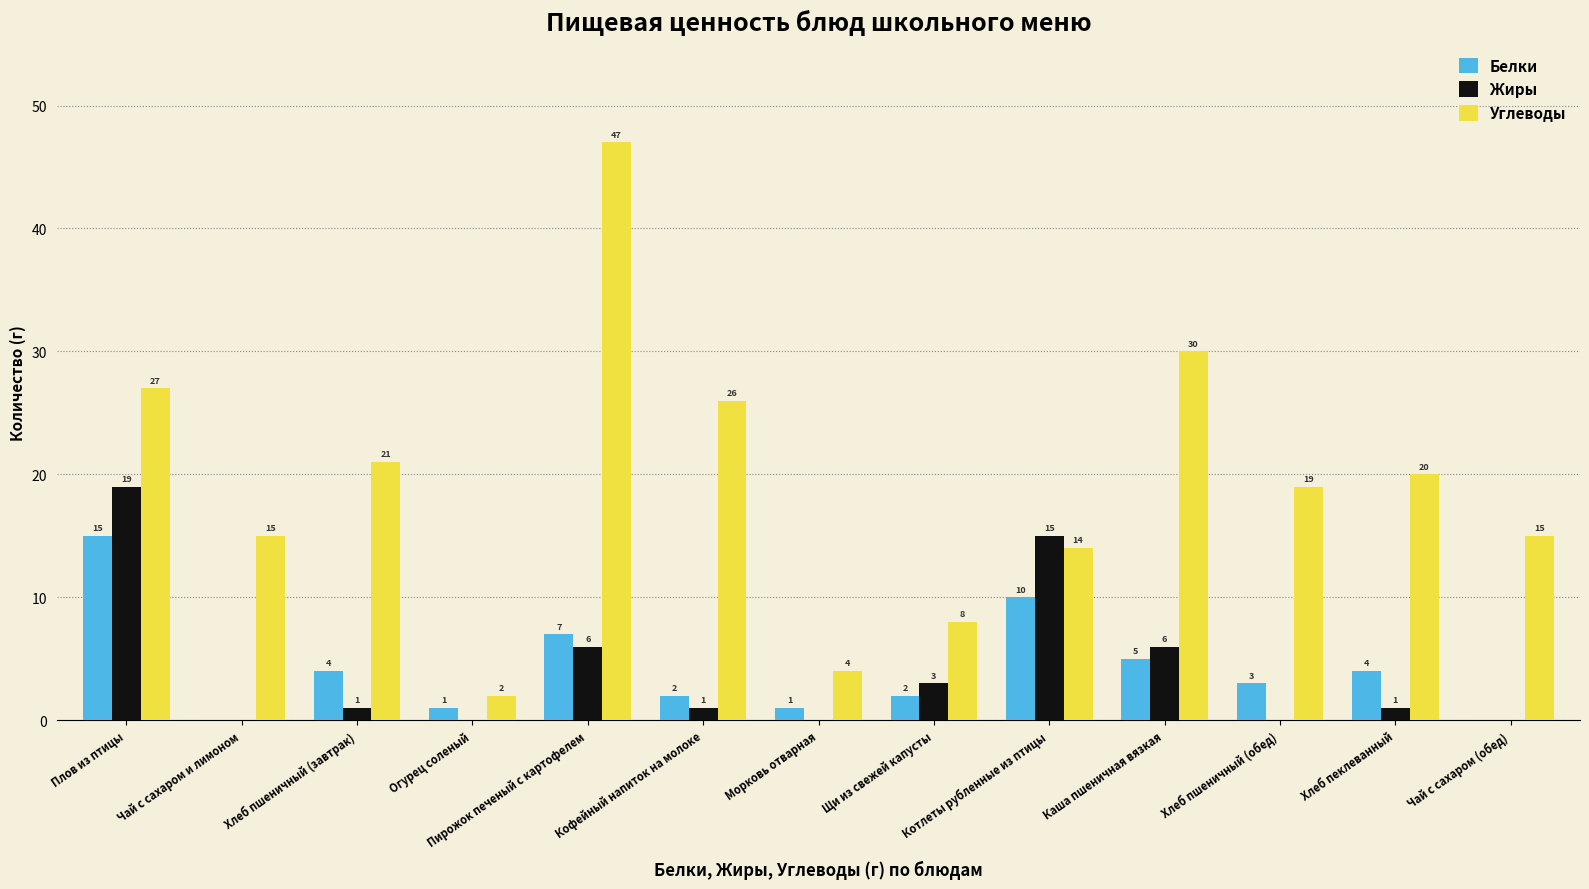

Reading right to left, list all the values displayed in this chart.

Белки: Чай с сахаром (обед)=0	Хлеб пеклеванный=4	Хлеб пшеничный (обед)=3	Каша пшеничная вязкая=5	Котлеты рубленные из птицы=10	Щи из свежей капусты=2	Морковь отварная=1	Кофейный напиток на молоке=2	Пирожок печеный с картофелем=7	Огурец соленый=1	Хлеб пшеничный (завтрак)=4	Чай с сахаром и лимоном=0	Плов из птицы=15
Жиры: Чай с сахаром (обед)=0	Хлеб пеклеванный=1	Хлеб пшеничный (обед)=0	Каша пшеничная вязкая=6	Котлеты рубленные из птицы=15	Щи из свежей капусты=3	Морковь отварная=0	Кофейный напиток на молоке=1	Пирожок печеный с картофелем=6	Огурец соленый=0	Хлеб пшеничный (завтрак)=1	Чай с сахаром и лимоном=0	Плов из птицы=19
Углеводы: Чай с сахаром (обед)=15	Хлеб пеклеванный=20	Хлеб пшеничный (обед)=19	Каша пшеничная вязкая=30	Котлеты рубленные из птицы=14	Щи из свежей капусты=8	Морковь отварная=4	Кофейный напиток на молоке=26	Пирожок печеный с картофелем=47	Огурец соленый=2	Хлеб пшеничный (завтрак)=21	Чай с сахаром и лимоном=15	Плов из птицы=27